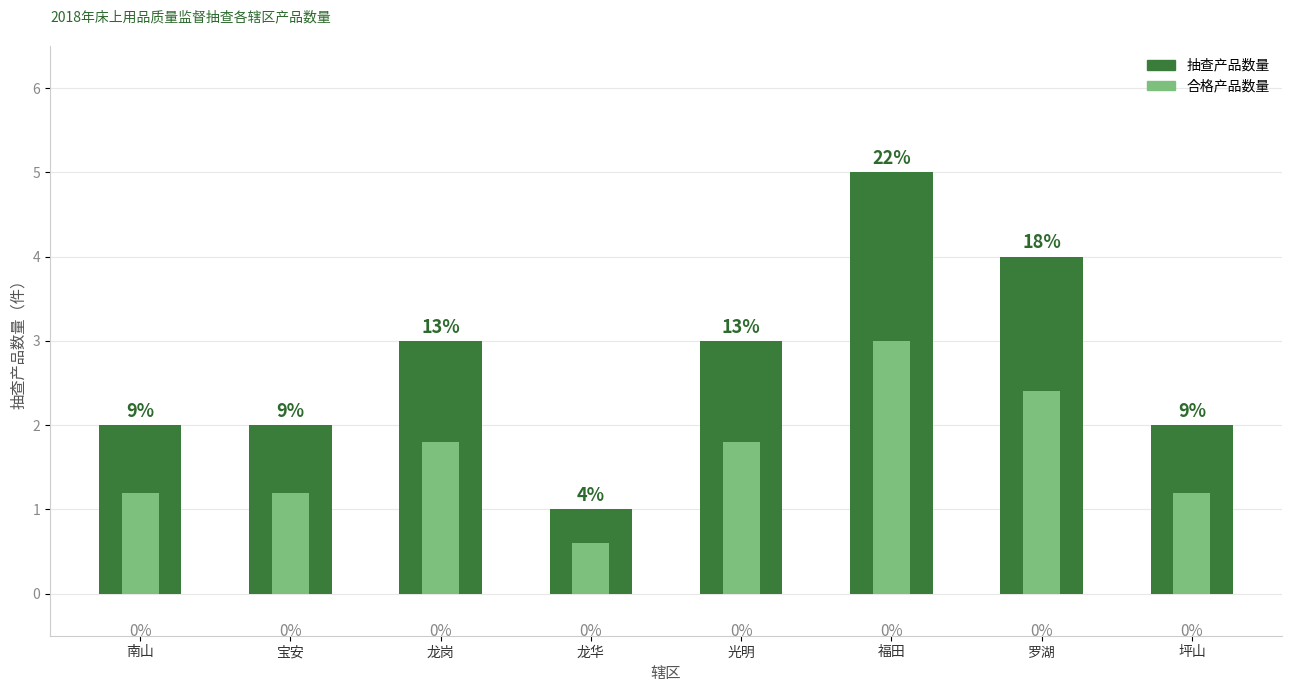

What position from the left is 福田?

6